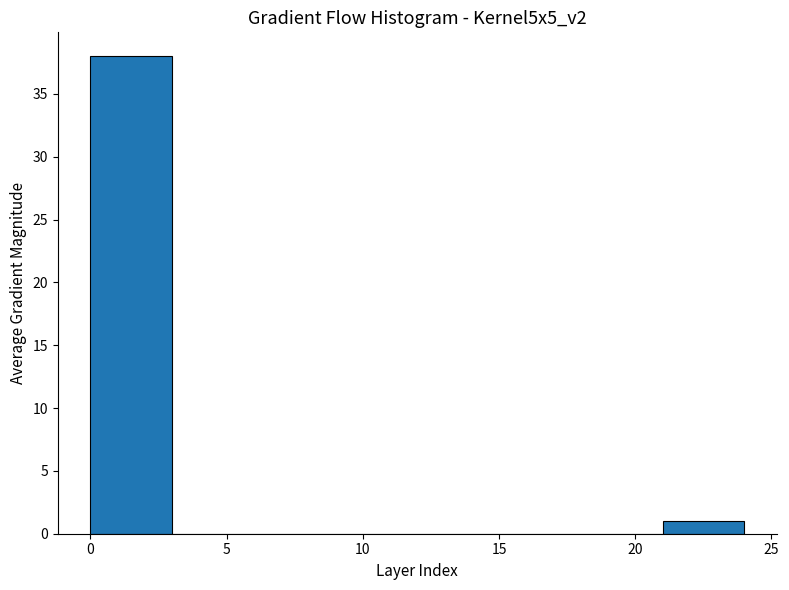

Reading left to right, transcribe this chart: for each bar, give the range it covers on the x-axis and its height. The values are not printed on the chart, so give them approximately, as read against the axis.

0 to 3: 38
3 to 6: 0
6 to 9: 0
9 to 12: 0
12 to 15: 0
15 to 18: 0
18 to 21: 0
21 to 24: 1